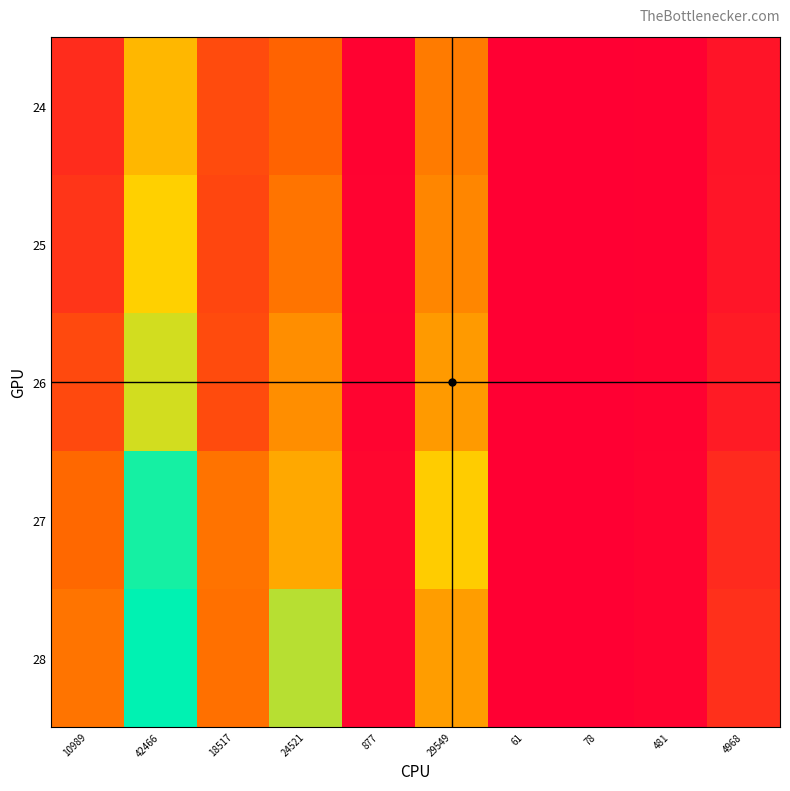

What is the greatest value displayed?

74782